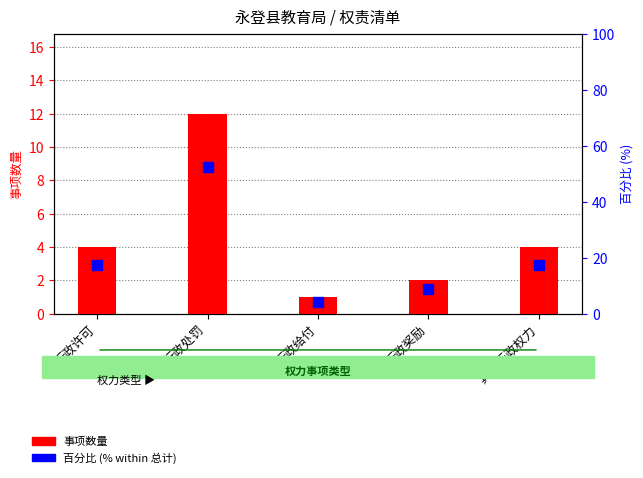

Which series has the largest total across all categories?

百分比 (%)